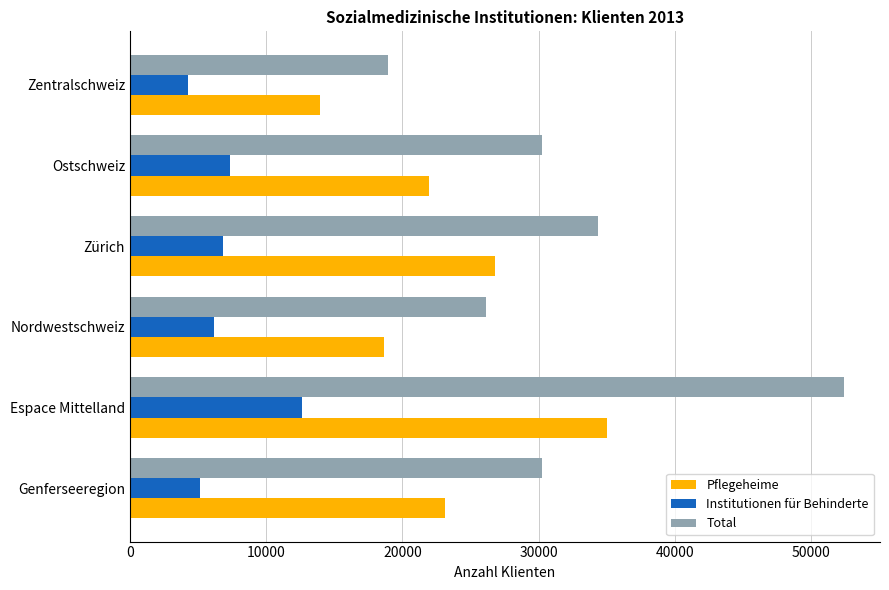

Which category has the highest value in the Institutionen für Behinderte series?

Espace Mittelland